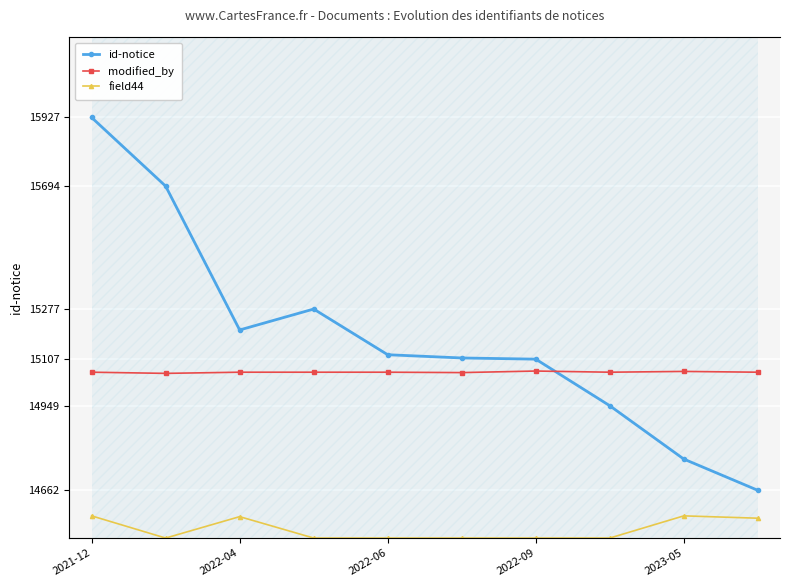

Where is the first local minimum for id-notice?

2022-04